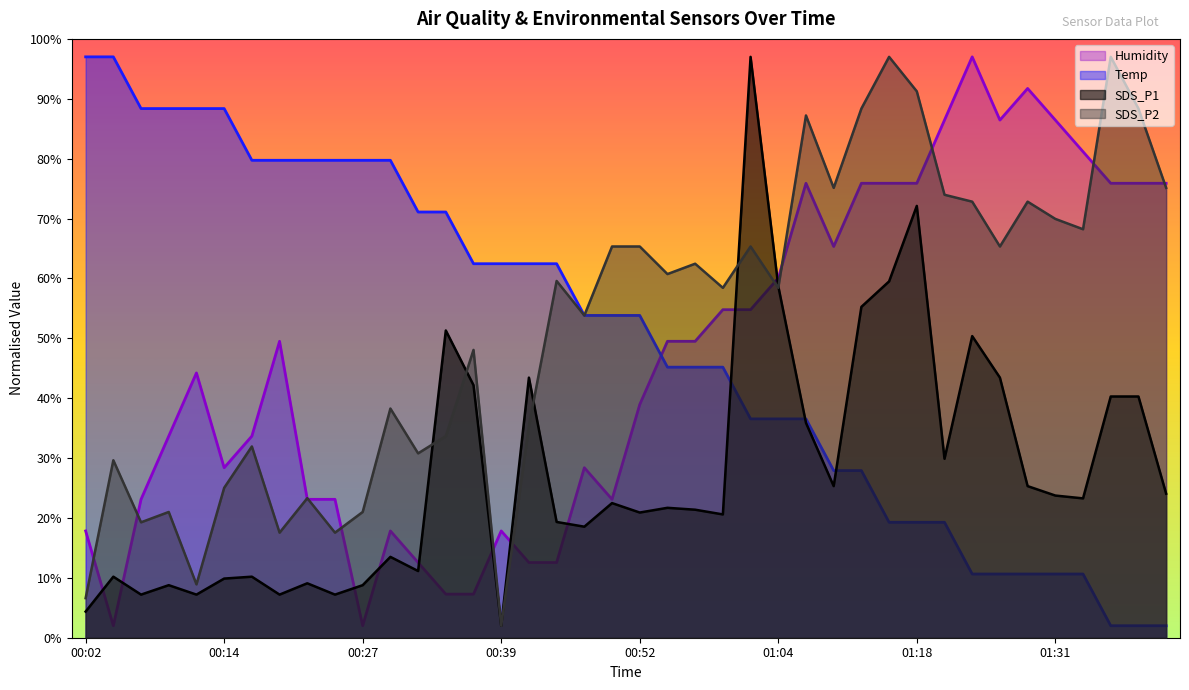

How many data points does each series have?

40